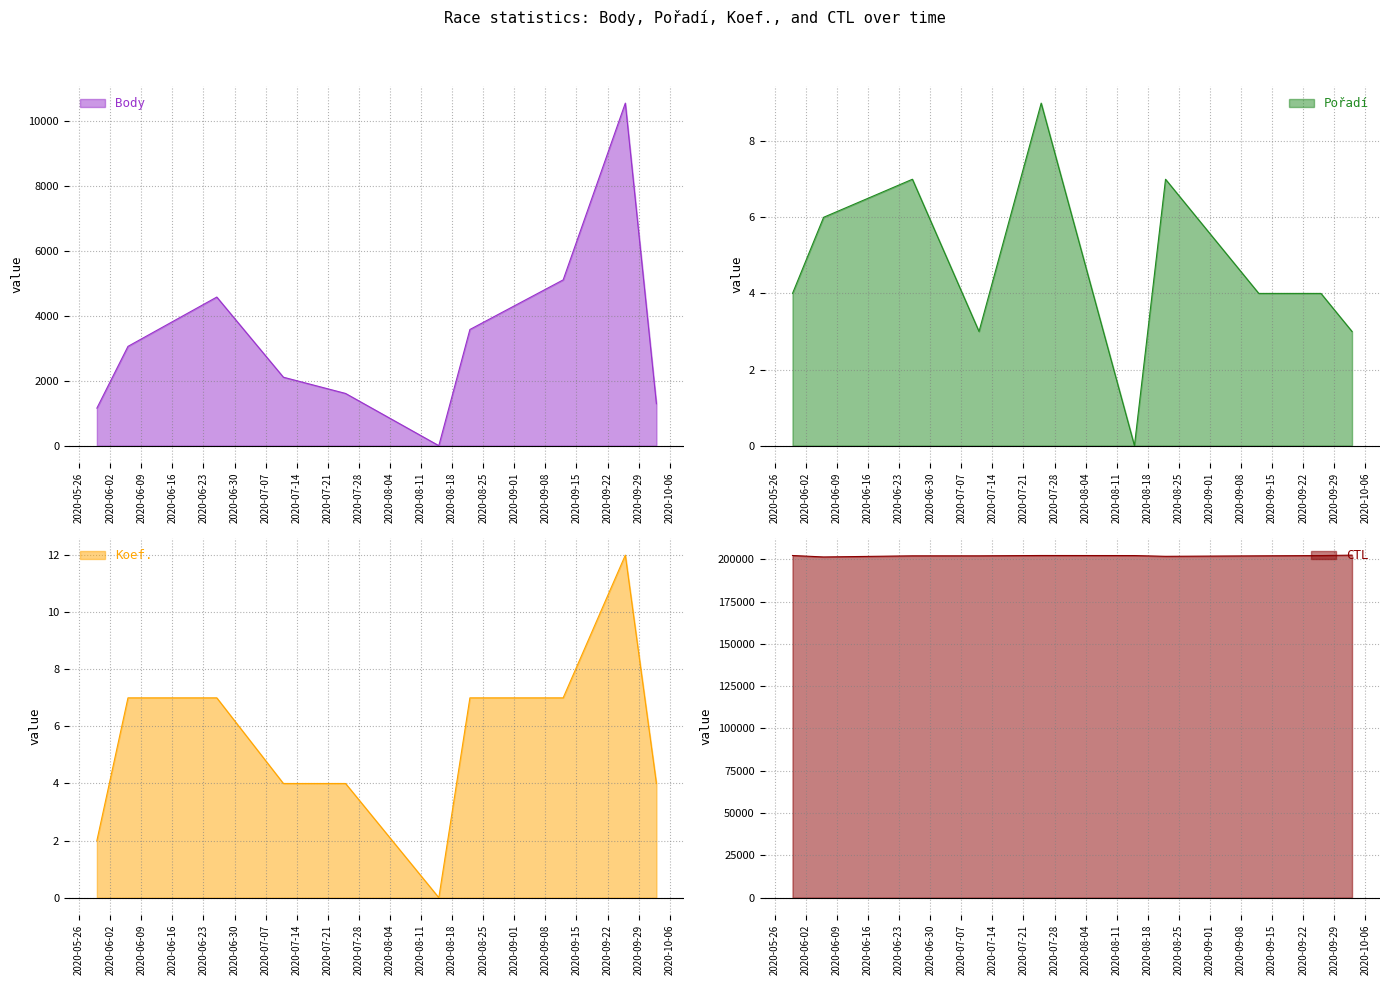

At which category is the sum across all series the highest?

2020-09-26